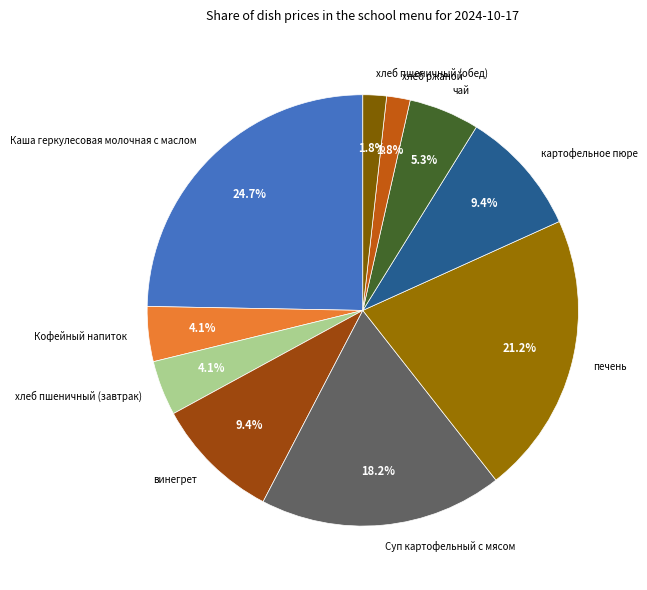

What is the ratio of the value at винегрет to the value at печень?

0.4